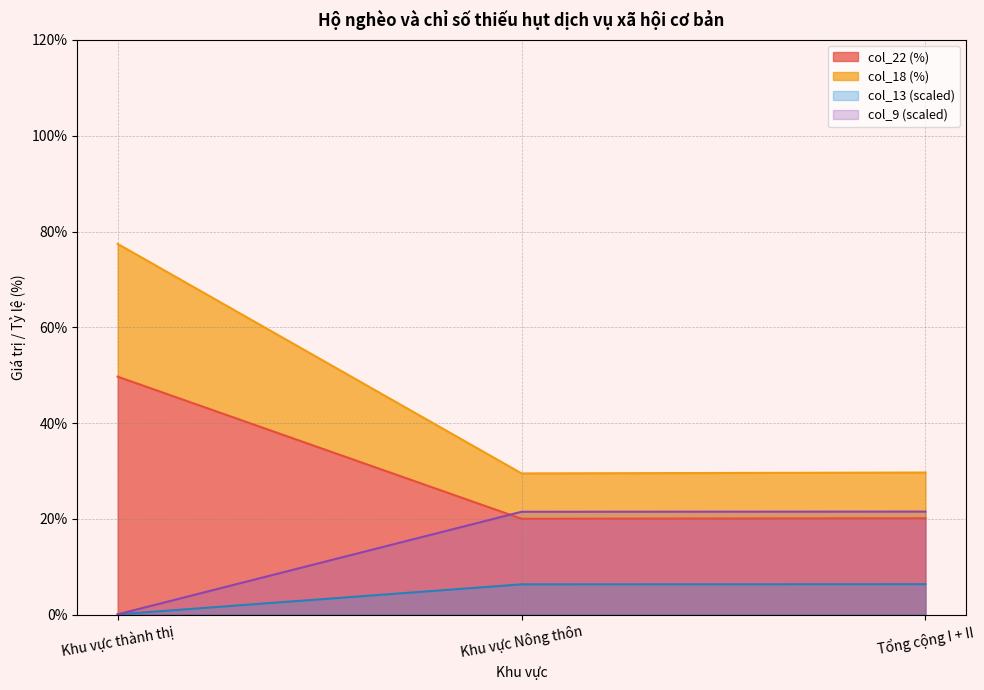

What is the difference between the maximum and minimum values in the col_22 series?

29.7